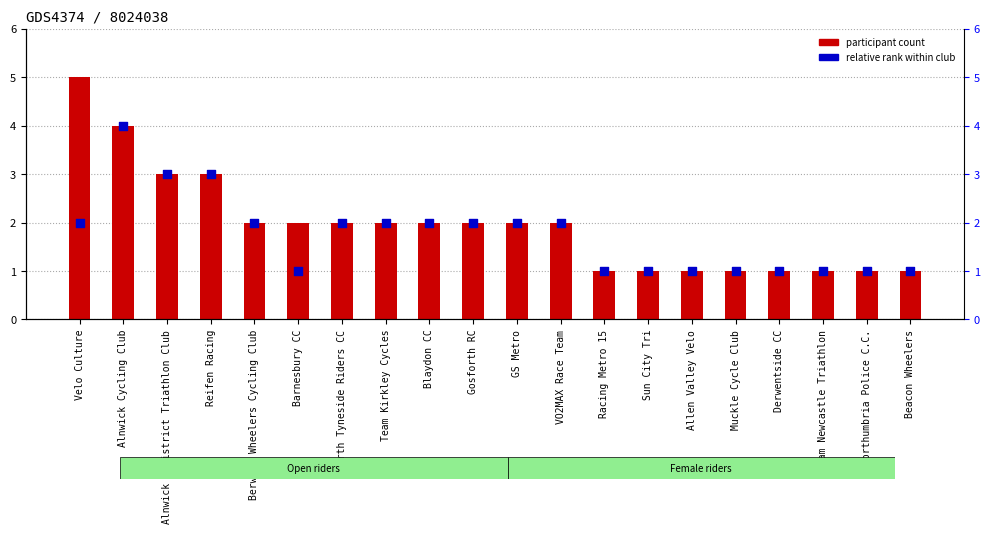

Which series contains the highest Y value?

participant count